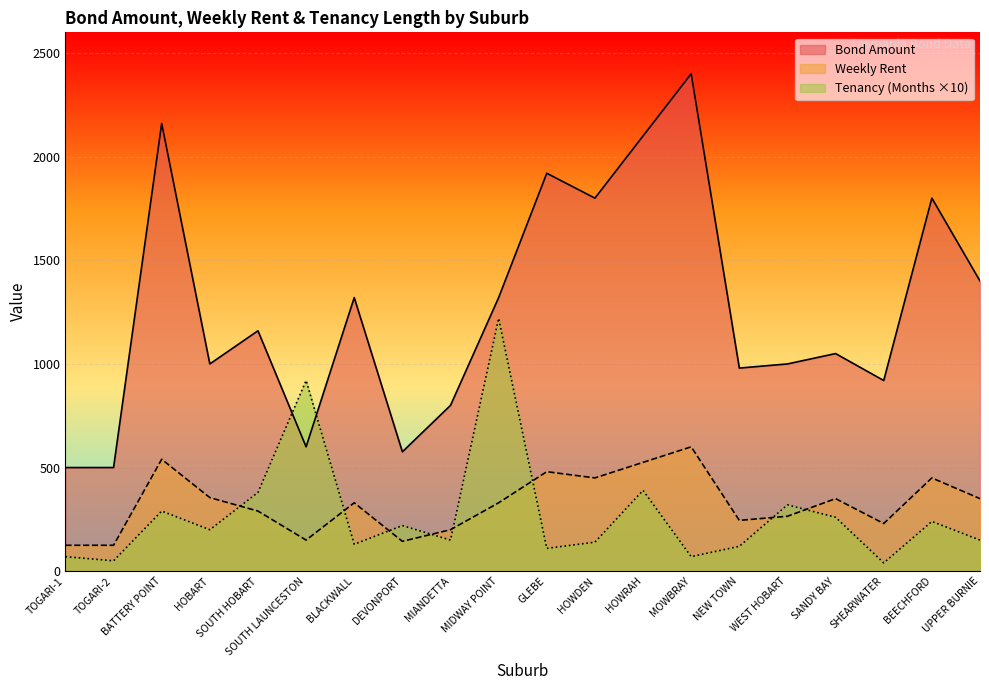

The value of Bond Amount at MIDWAY POINT is 1320. True or false?

True